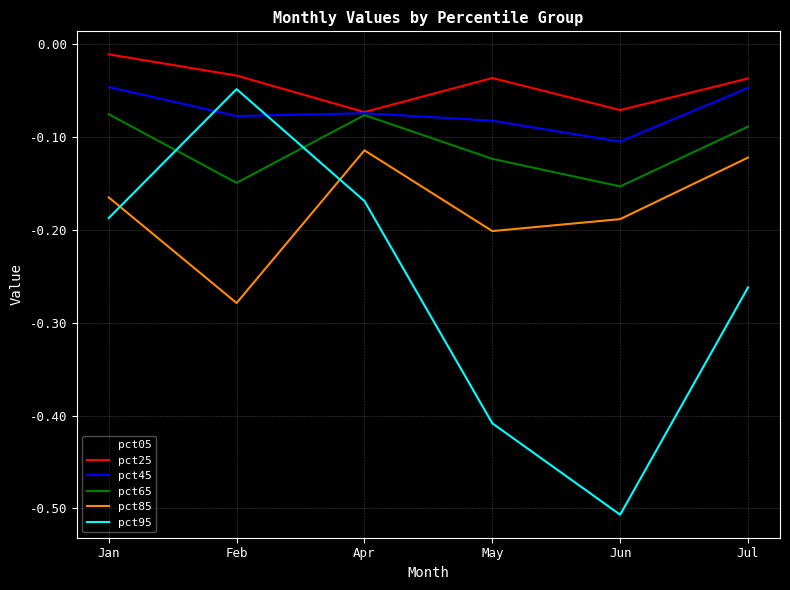

Is it true that pct45 equals -0.1 at Apr?

True